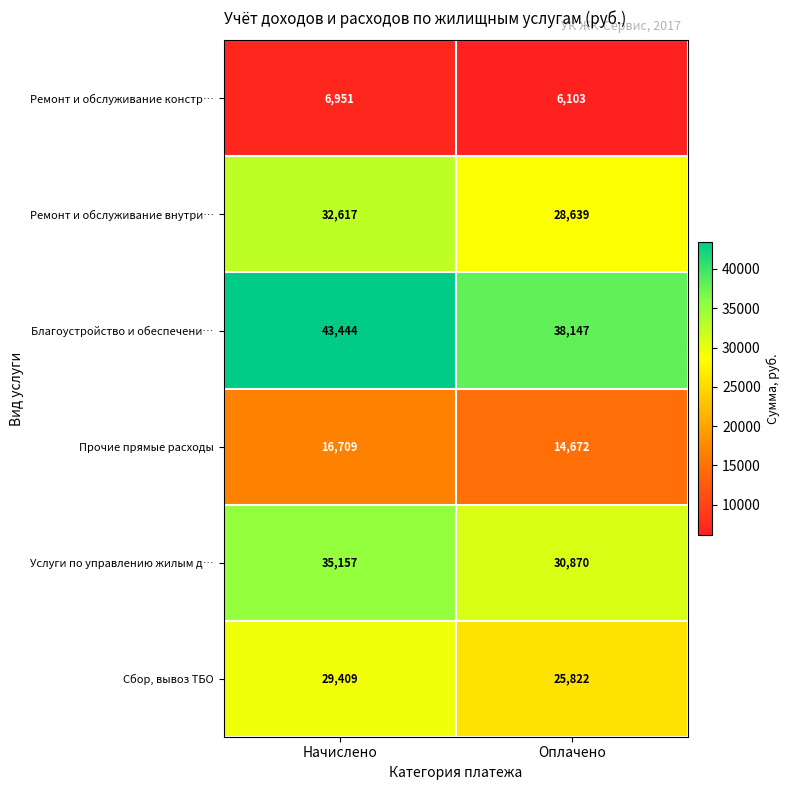

The value of Ремонт и обслуживание констр… at Начислено is 11266. True or false?

False